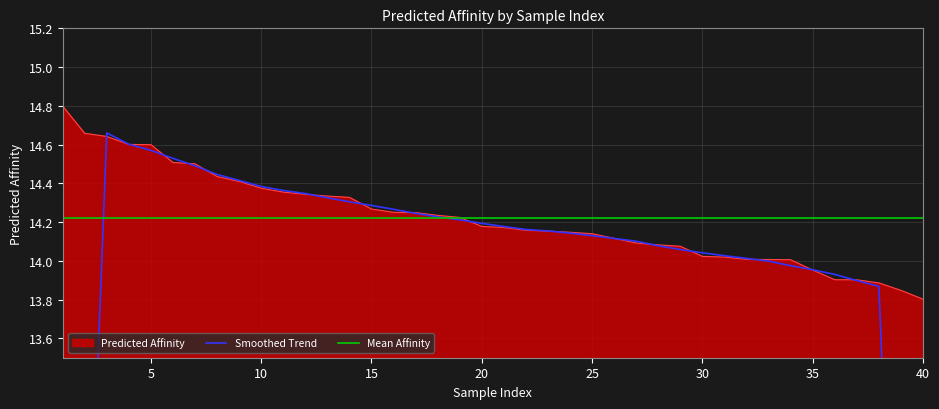

What is the maximum value shown in the chart?

14.8